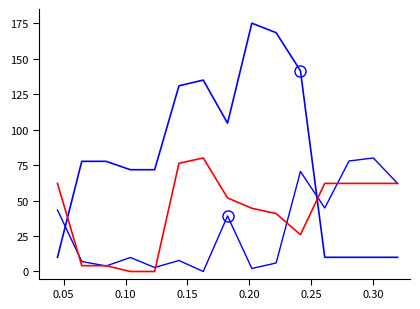

How many distinct data groups are displayed?

3